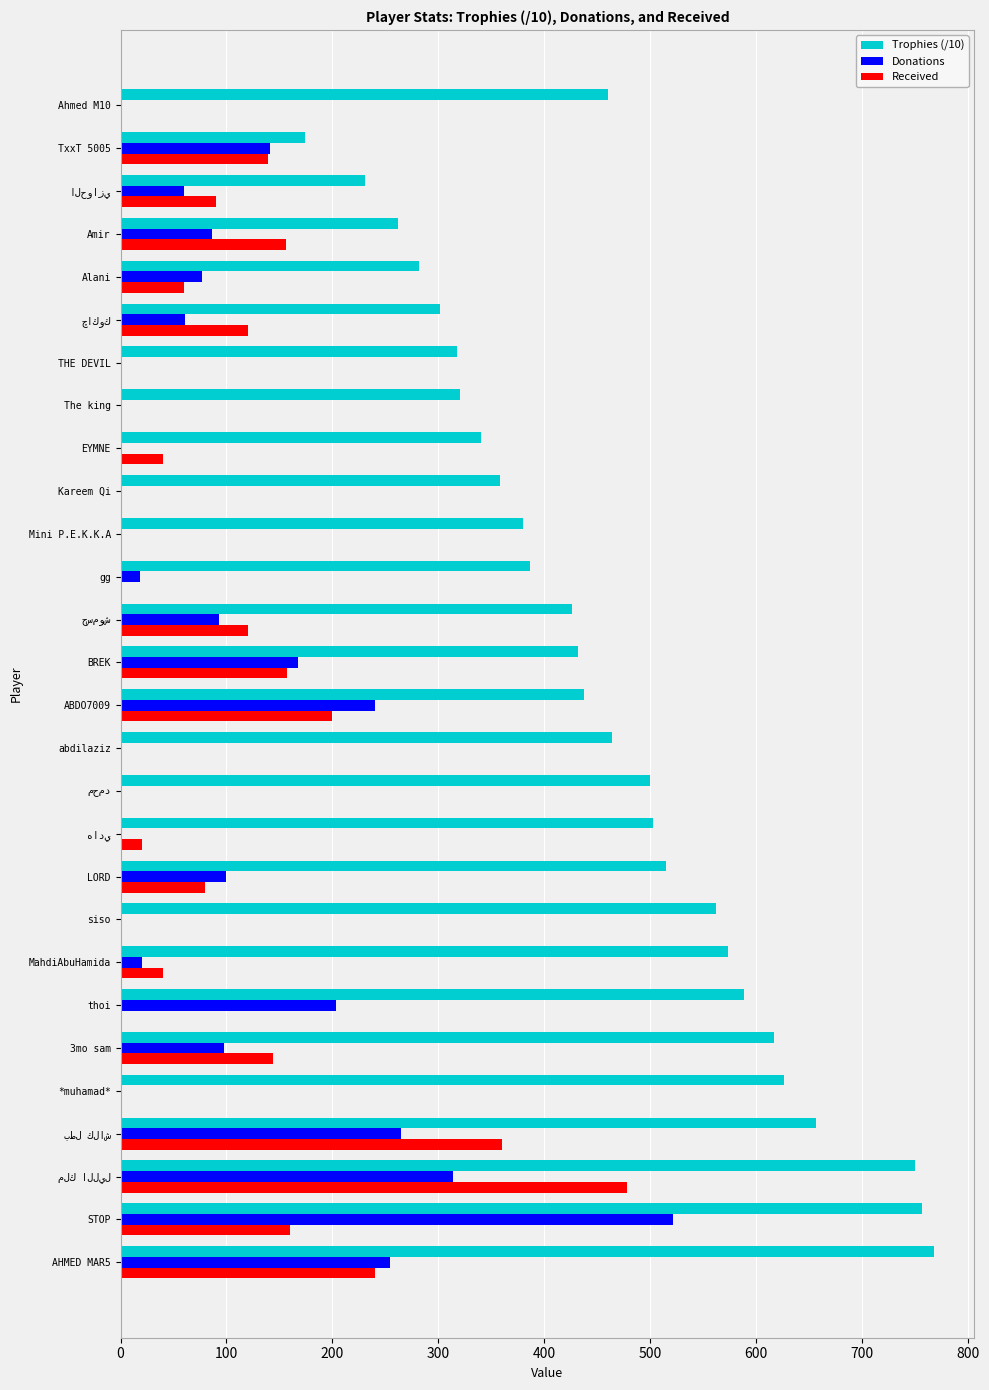

Is it true that Trophies (/10) equals 792.5 at LORD?

False